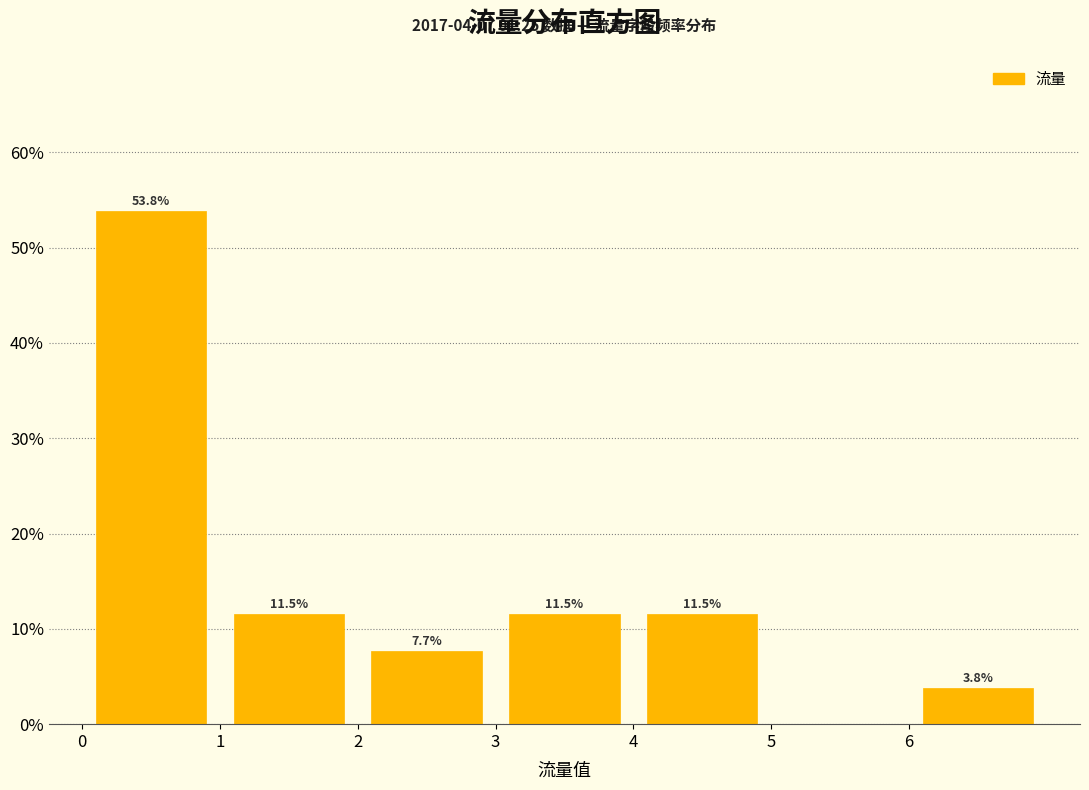

Over which range of the x-axis is the bar tallest?

0 to 1